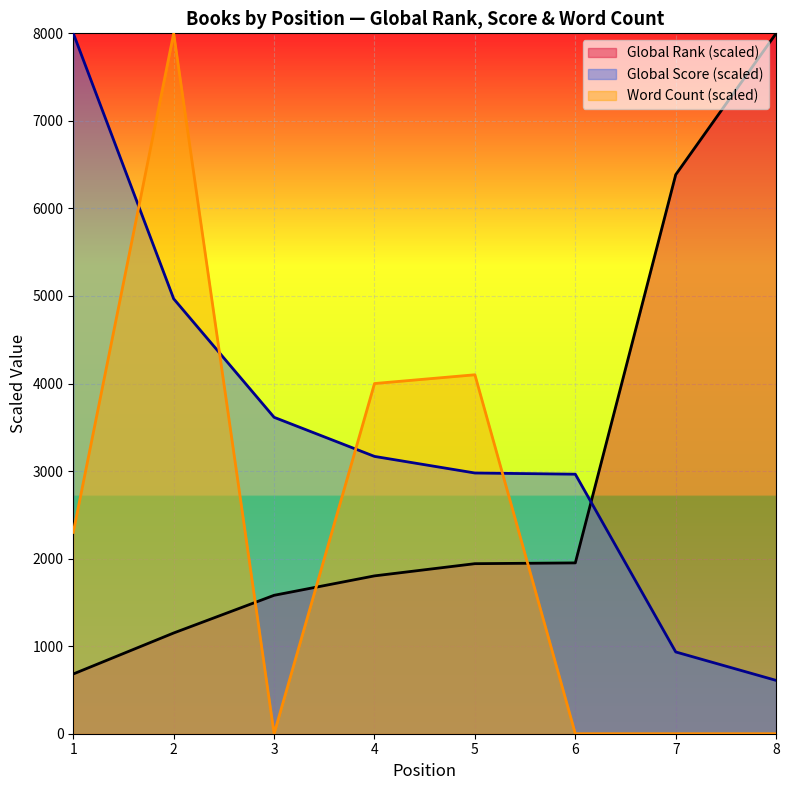

What is the difference between the maximum and second lowest values in the Global Rank series?

6849.3